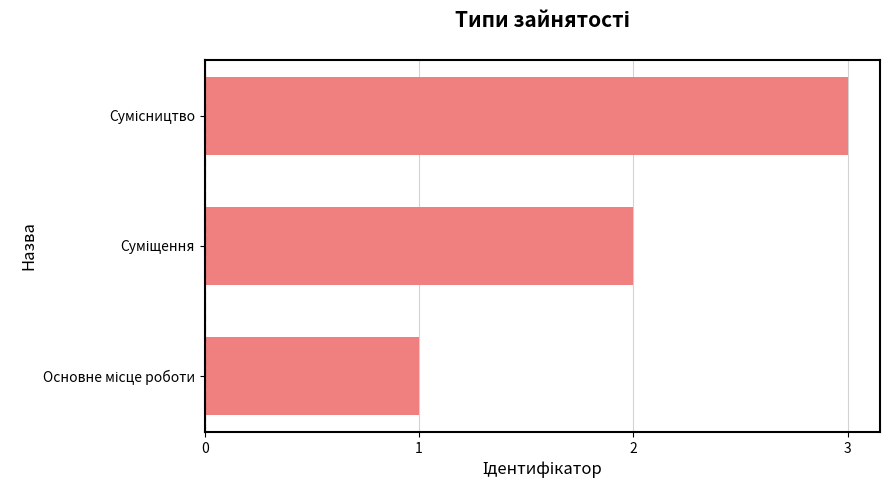

What is the maximum value shown in the chart?

3